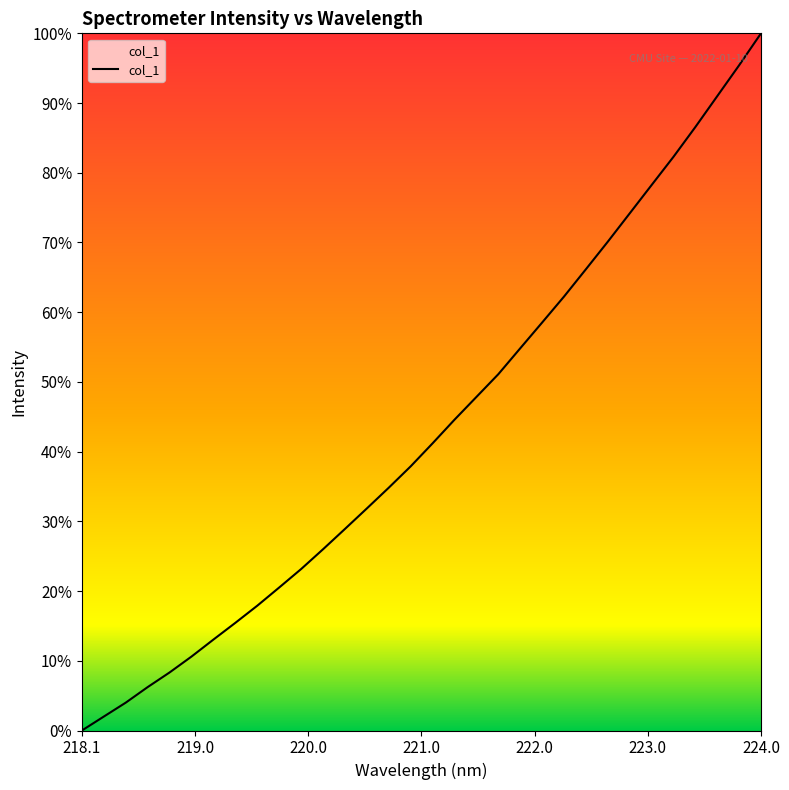

Does the chart have visible grid lines?

No